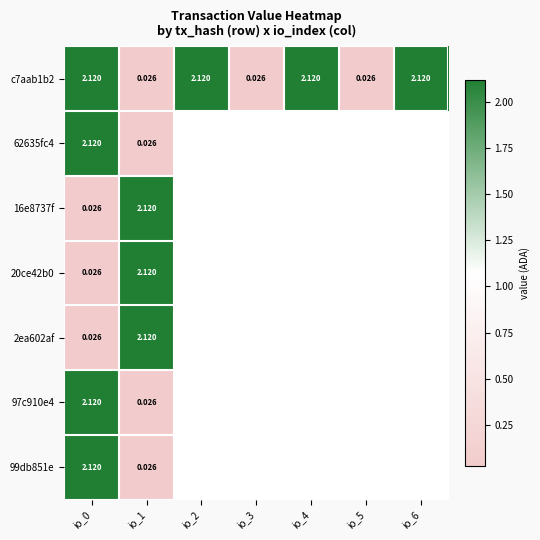

List the series in order of their peak value, highest first.

c7aab1b2, 62635fc4, 16e8737f, 20ce42b0, 2ea602af, 97c910e4, 99db851e